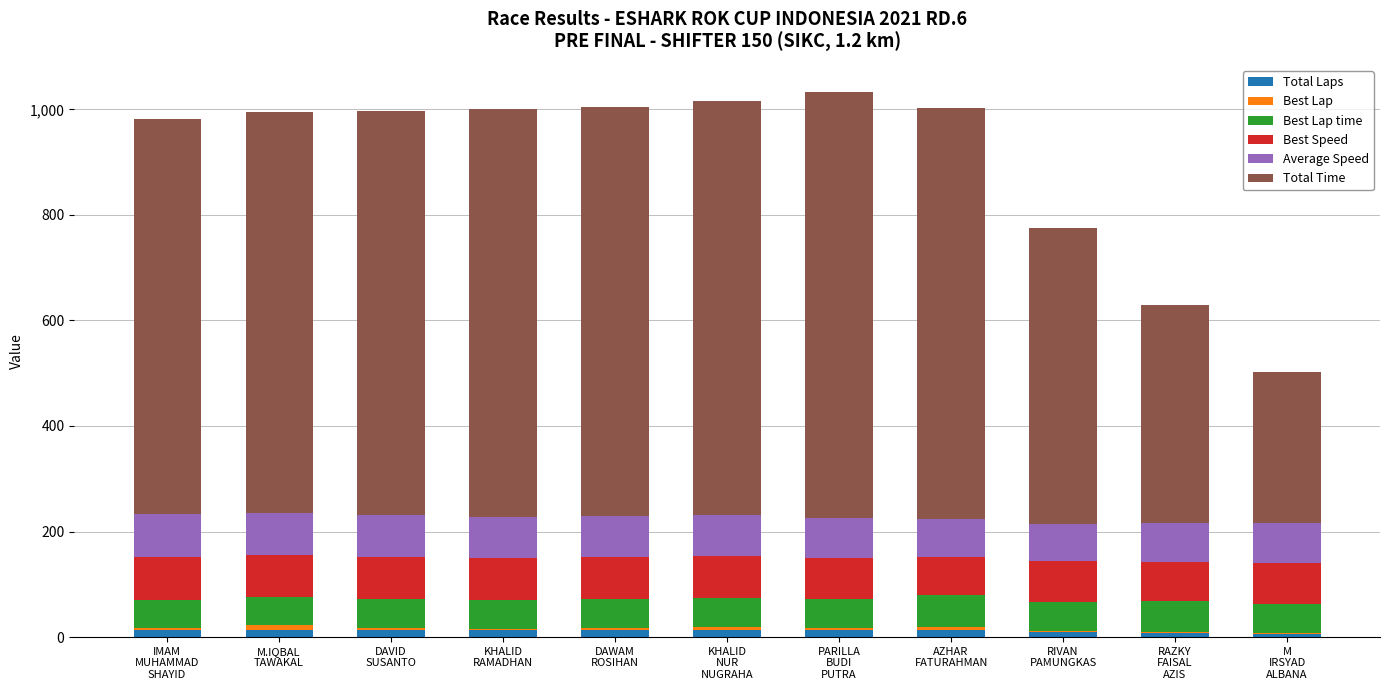

List the series in order of their peak value, highest first.

Total Time, Best Speed, Average Speed, Best Lap time, Total Laps, Best Lap